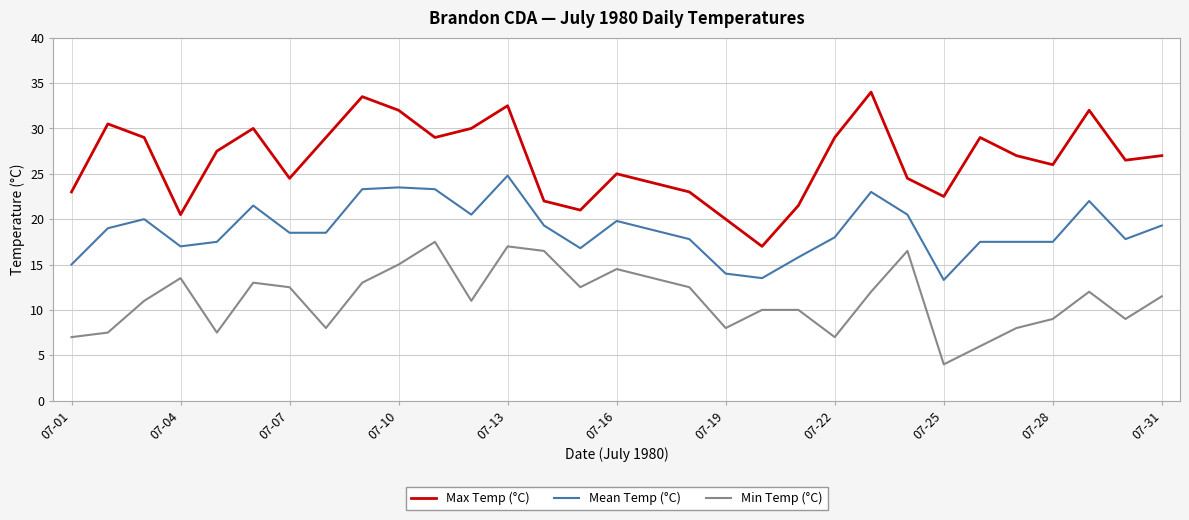

What is the difference between the maximum and minimum values in the Min Temp (°C) series?

13.5